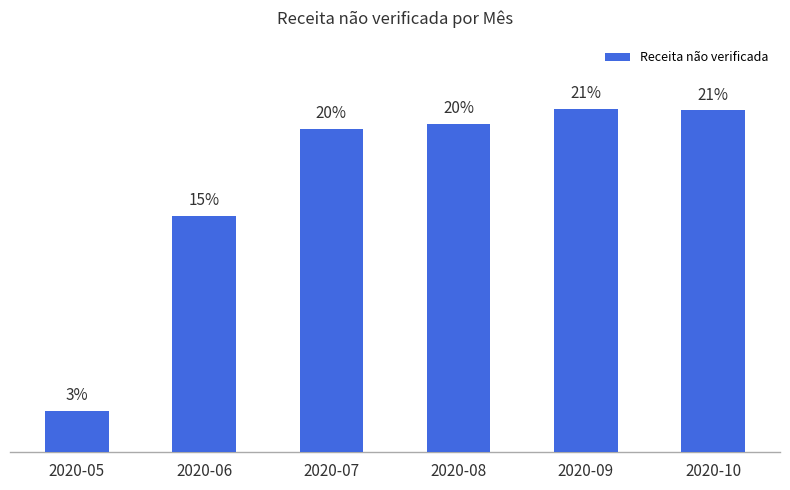

What is the change in value from 2020-05 to 2020-10?

+3748173.1